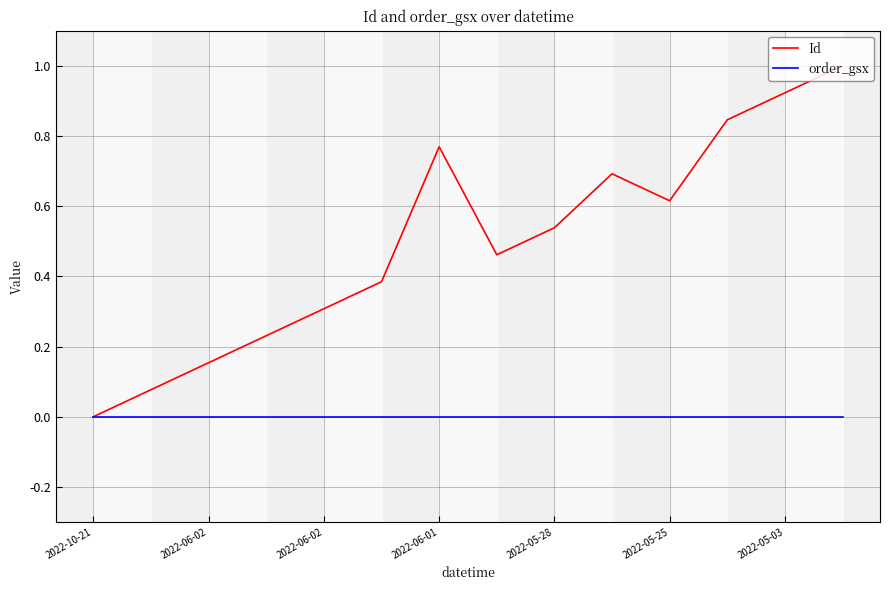

Which series has the largest range (max minus min)?

Id